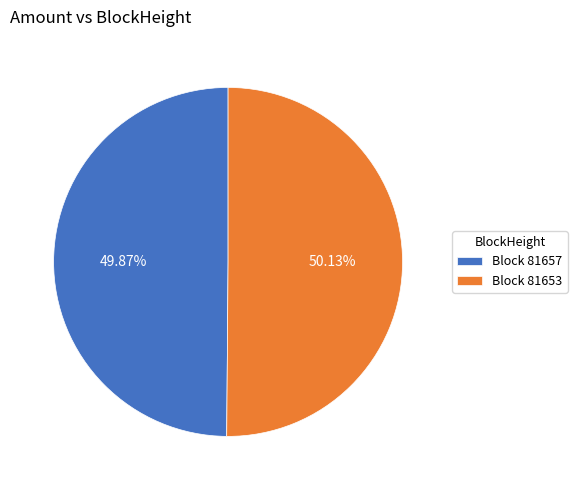

Count the number of slices in the pie.

2